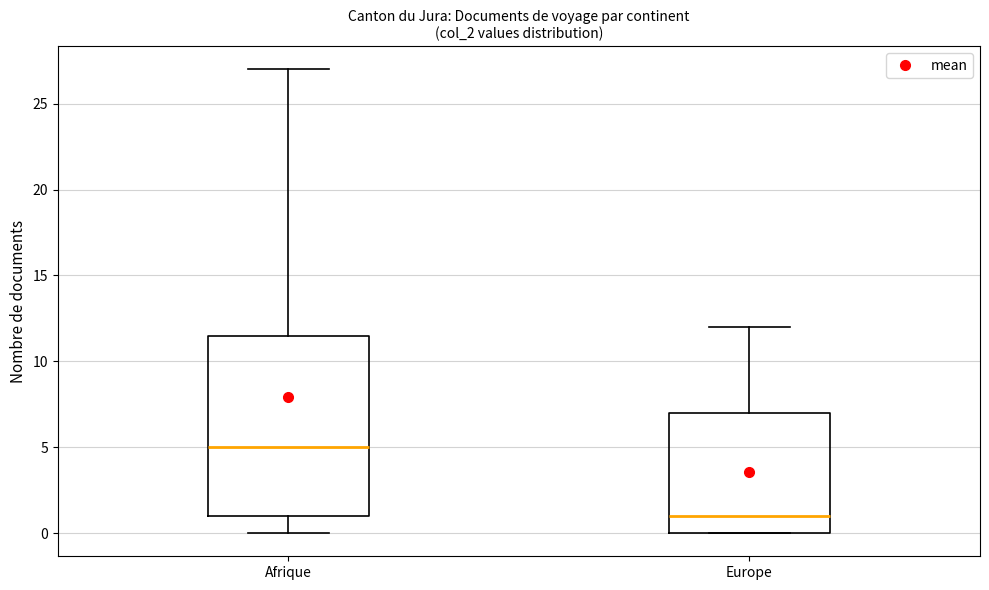

Which box's median line is the lowest?

Europe